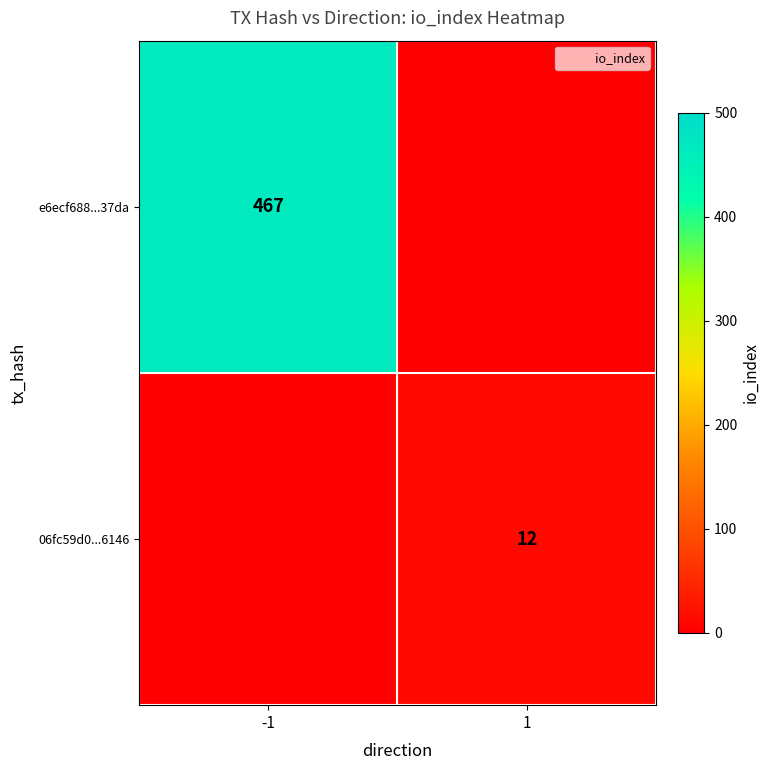

True or false: e6ecf688...37da has a value of -287 at 1.

False